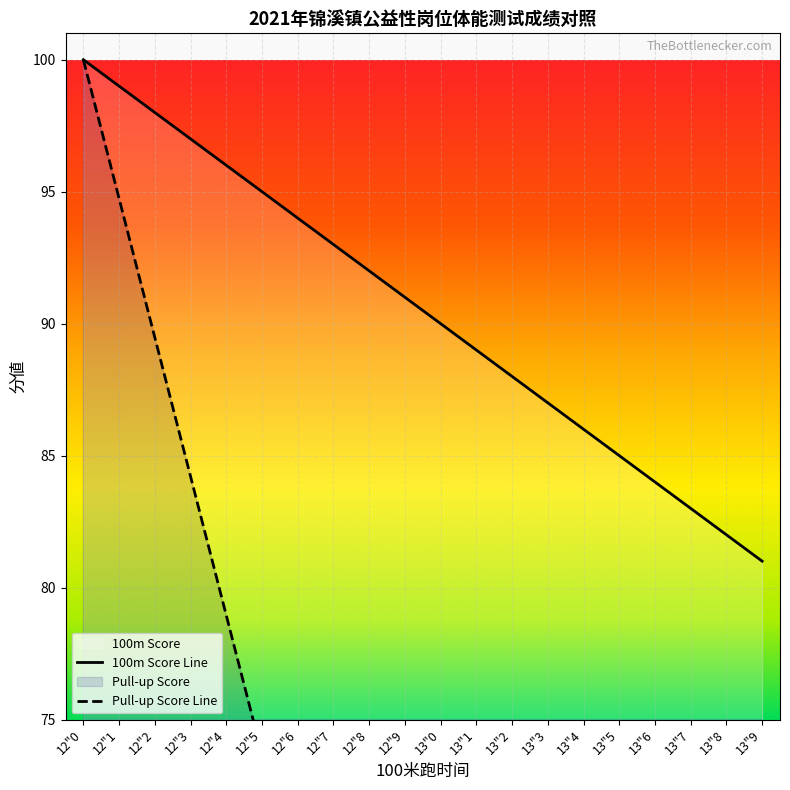

Is it true that the value at 12"3 is 23?

False